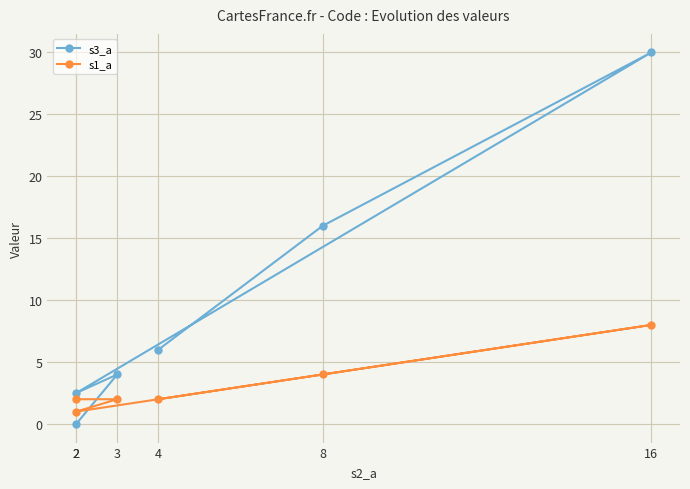

How many lines are shown in the chart?

2